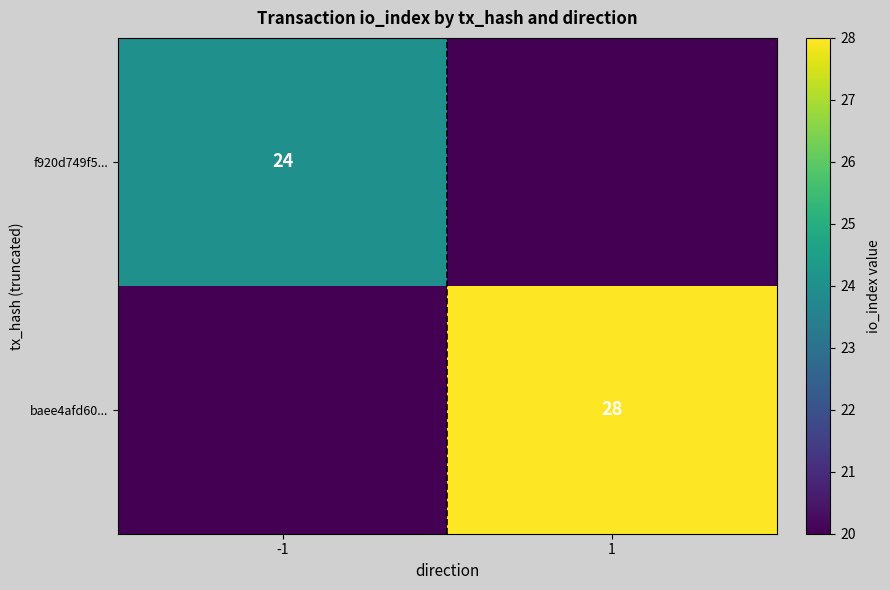

True or false: baee4afd60... has a value of 28 at 1.

True